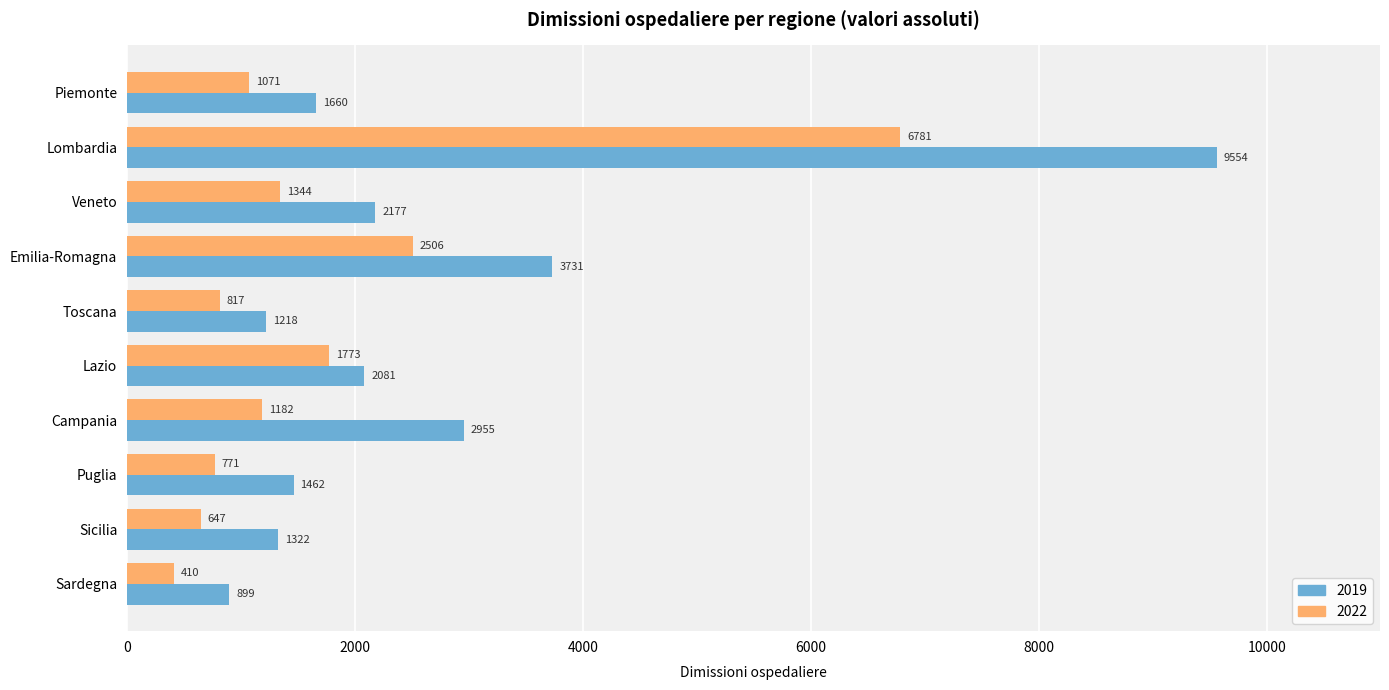

Is it true that 2022 equals 6781 at Lombardia?

True